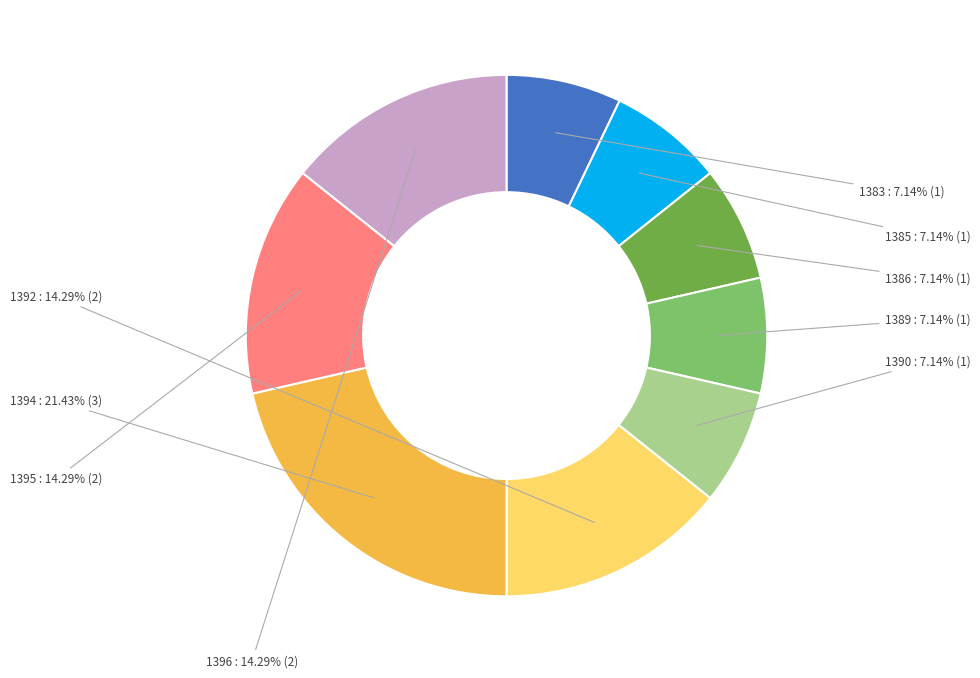

What is the total percentage of 1394 and 1385?

28.6%